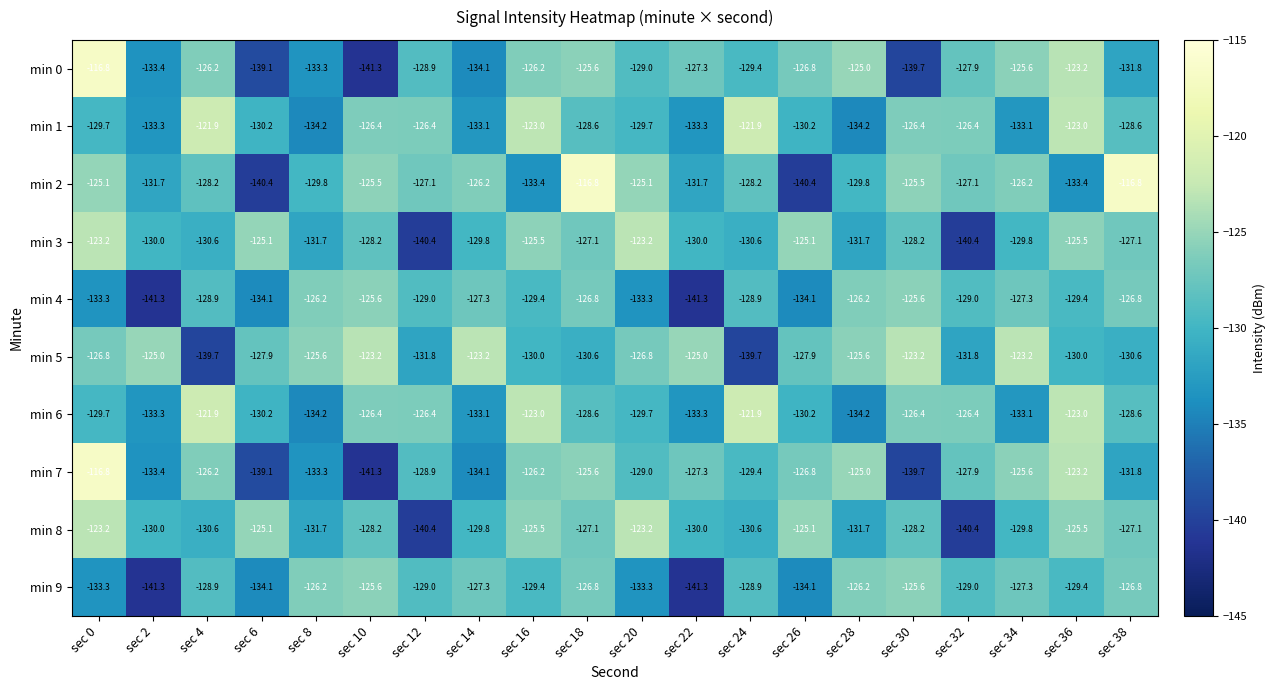

What is the sum of the min 1 values at sec 10 and sec 32?

-252.8